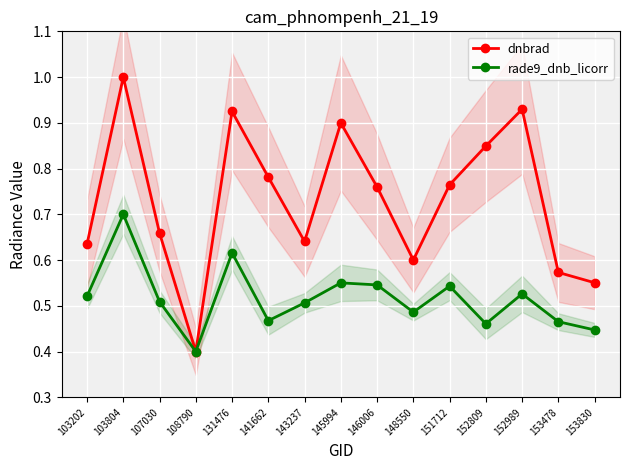

At which category does dnbrad reach its first local peak?

103804